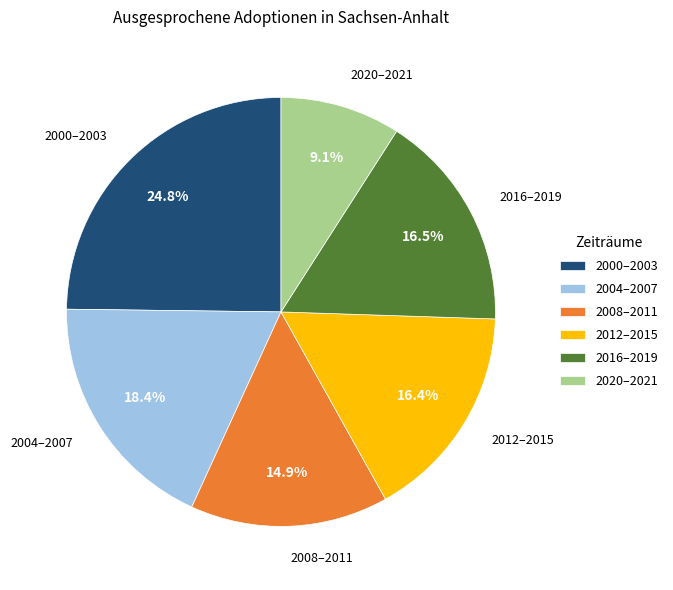

How much of the chart is everything except 2016–2019?

83.5%